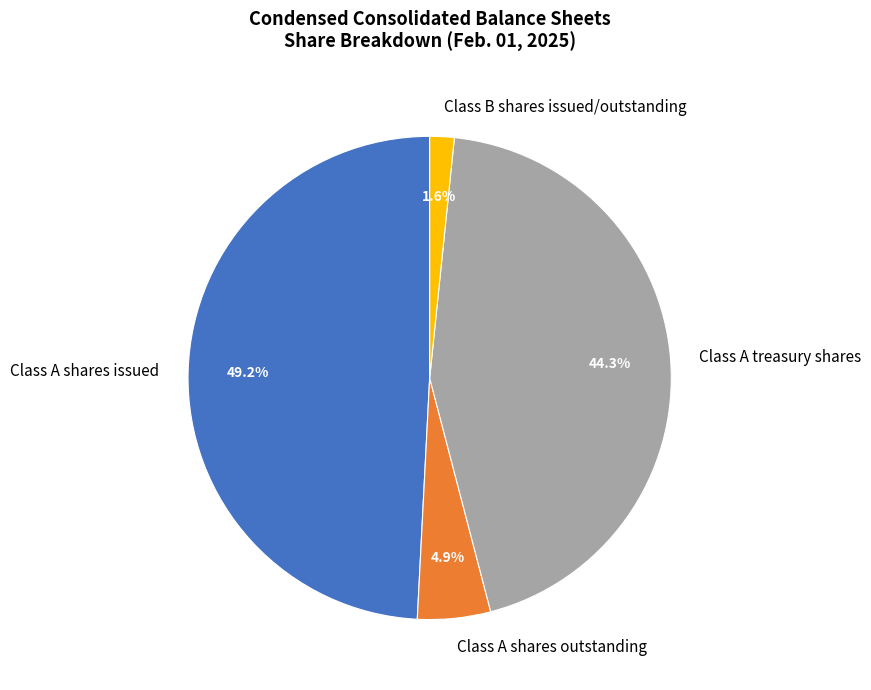

Rank the categories by value from highest to lowest.

Class A shares issued, Class A treasury shares, Class A shares outstanding, Class B shares issued/outstanding